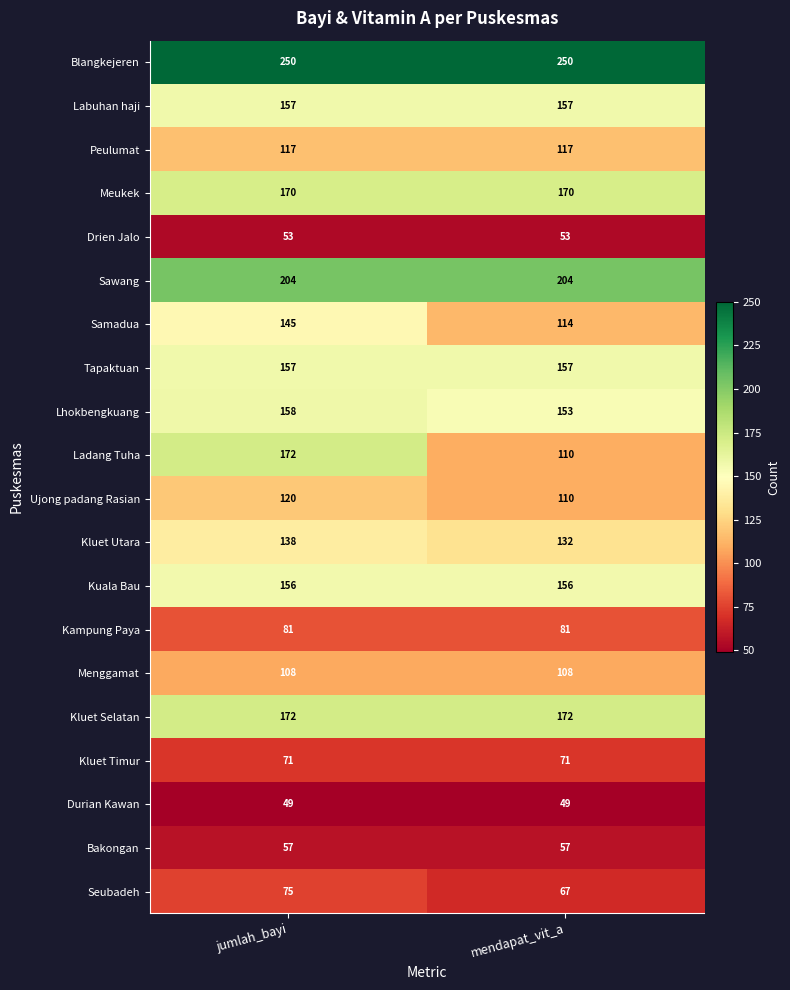

What is the spread (max minus min) of values at mendapat_vit_a?

201